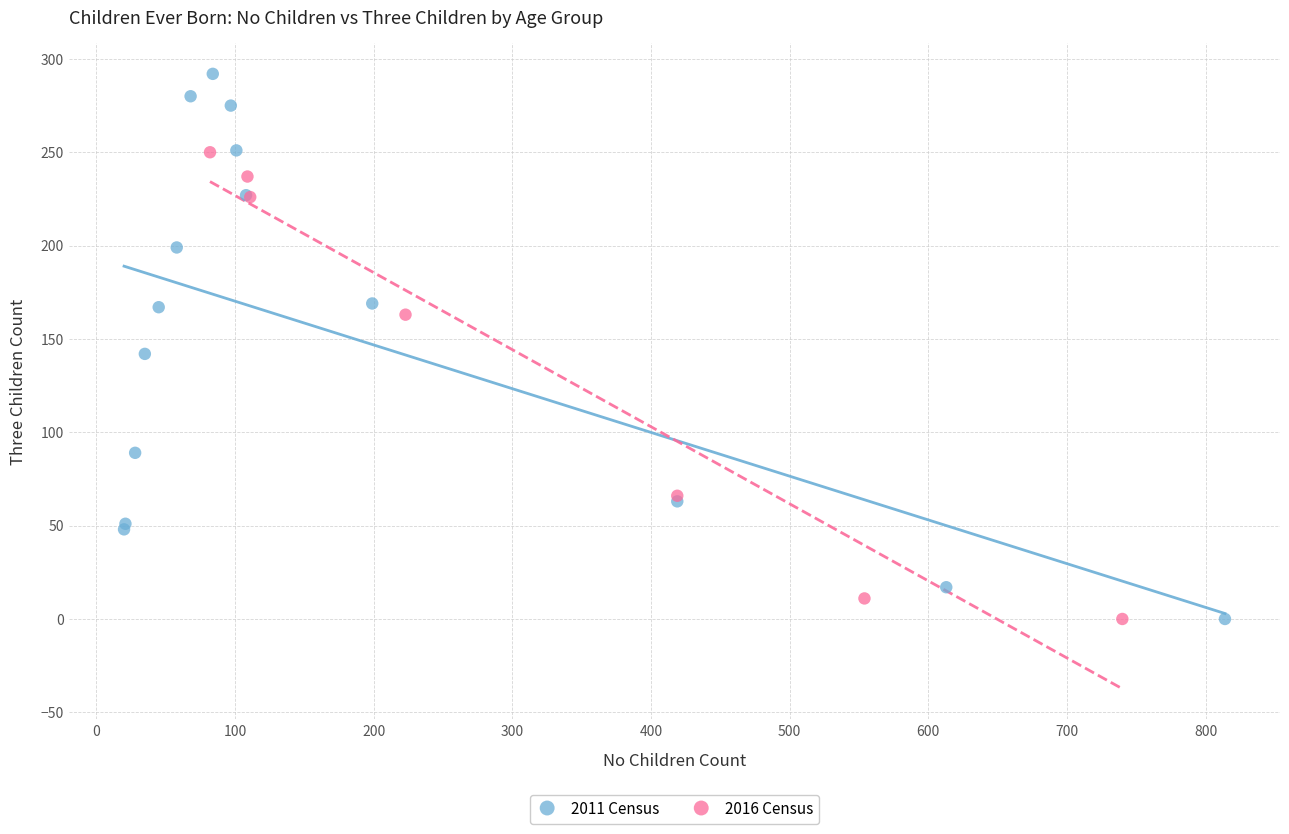

Which series has the largest Y range (max minus min)?

2011 Census